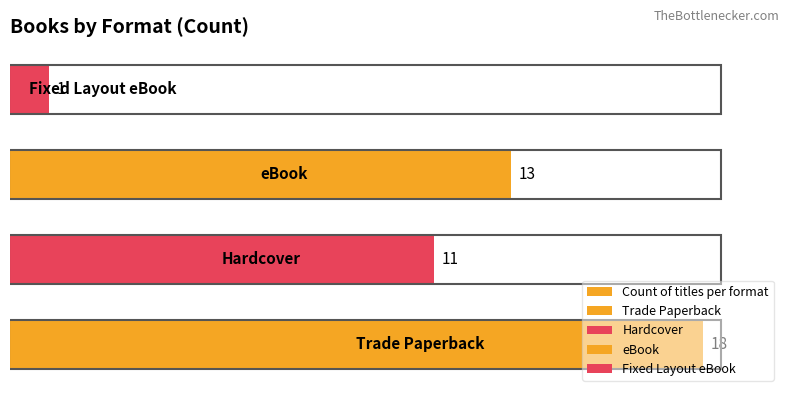

What is the difference between the values at 1 and 0?

7